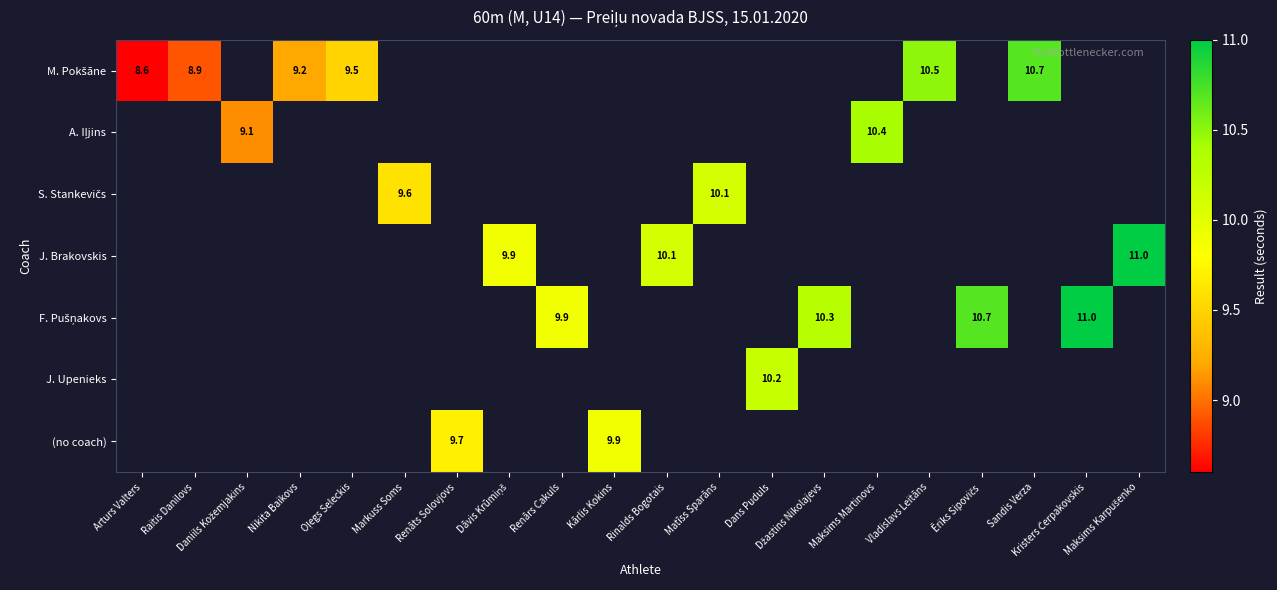

True or false: M. Pokšāne has a value of 4.8 at Oļegs Seleckis.

False